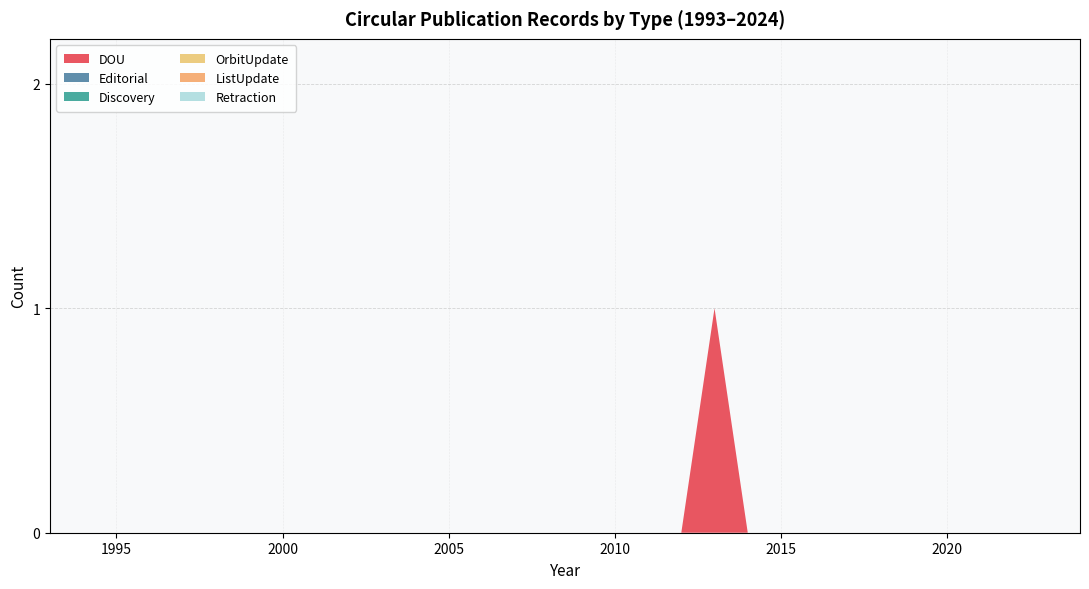

Reading left to right, extract all data points from this chart.

DOU: 1993=0	1994=0	1995=0	1996=0	1997=0	1998=0	1999=0	2000=0	2001=0	2002=0	2003=0	2004=0	2005=0	2006=0	2007=0	2008=0	2009=0	2010=0	2011=0	2012=0	2013=1	2014=0	2015=0	2016=0	2017=0	2018=0	2019=0	2020=0	2021=0	2022=0	2023=0	2024=0
Editorial: 1993=0	1994=0	1995=0	1996=0	1997=0	1998=0	1999=0	2000=0	2001=0	2002=0	2003=0	2004=0	2005=0	2006=0	2007=0	2008=0	2009=0	2010=0	2011=0	2012=0	2013=0	2014=0	2015=0	2016=0	2017=0	2018=0	2019=0	2020=0	2021=0	2022=0	2023=0	2024=0
Discovery: 1993=0	1994=0	1995=0	1996=0	1997=0	1998=0	1999=0	2000=0	2001=0	2002=0	2003=0	2004=0	2005=0	2006=0	2007=0	2008=0	2009=0	2010=0	2011=0	2012=0	2013=0	2014=0	2015=0	2016=0	2017=0	2018=0	2019=0	2020=0	2021=0	2022=0	2023=0	2024=0
OrbitUpdate: 1993=0	1994=0	1995=0	1996=0	1997=0	1998=0	1999=0	2000=0	2001=0	2002=0	2003=0	2004=0	2005=0	2006=0	2007=0	2008=0	2009=0	2010=0	2011=0	2012=0	2013=0	2014=0	2015=0	2016=0	2017=0	2018=0	2019=0	2020=0	2021=0	2022=0	2023=0	2024=0
ListUpdate: 1993=0	1994=0	1995=0	1996=0	1997=0	1998=0	1999=0	2000=0	2001=0	2002=0	2003=0	2004=0	2005=0	2006=0	2007=0	2008=0	2009=0	2010=0	2011=0	2012=0	2013=0	2014=0	2015=0	2016=0	2017=0	2018=0	2019=0	2020=0	2021=0	2022=0	2023=0	2024=0
Retraction: 1993=0	1994=0	1995=0	1996=0	1997=0	1998=0	1999=0	2000=0	2001=0	2002=0	2003=0	2004=0	2005=0	2006=0	2007=0	2008=0	2009=0	2010=0	2011=0	2012=0	2013=0	2014=0	2015=0	2016=0	2017=0	2018=0	2019=0	2020=0	2021=0	2022=0	2023=0	2024=0